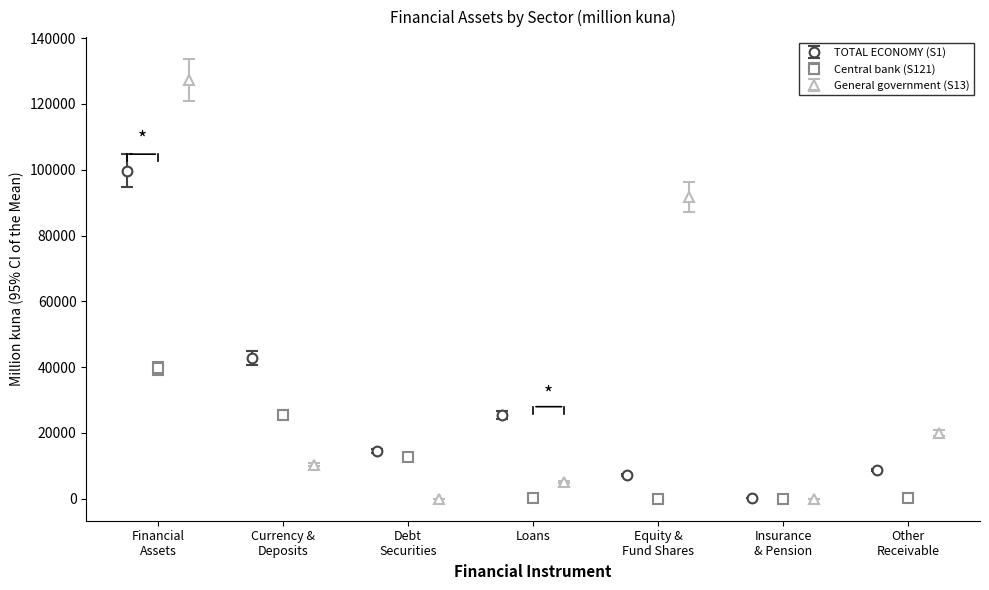

What is the value of the Central bank (S121) point at the 6th from the left?

0.4